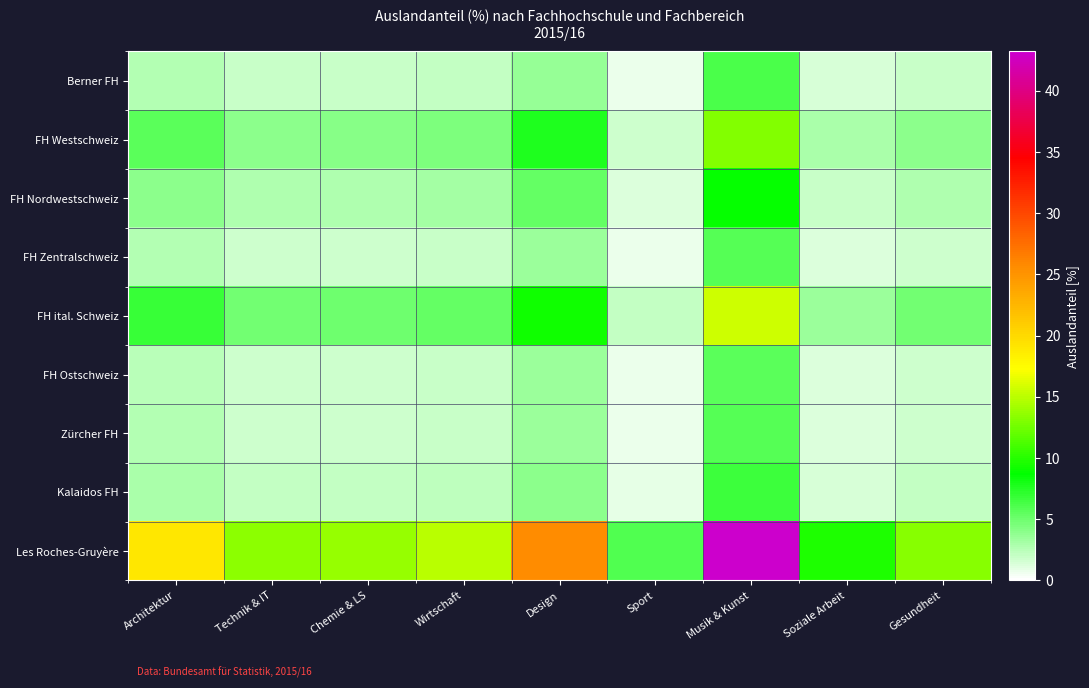

Rank the series by their maximum value, from highest to lowest.

Les Roches-Gruyère, FH ital. Schweiz, FH Westschweiz, FH Nordwestschweiz, Kalaidos FH, Berner FH, Zürcher FH, FH Zentralschweiz, FH Ostschweiz